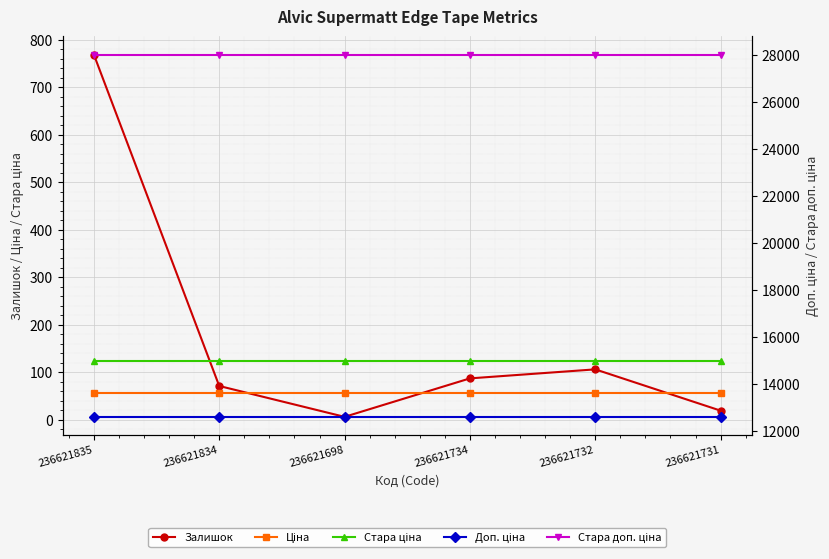

At which label does Стара доп. ціна reach its minimum?

236621835